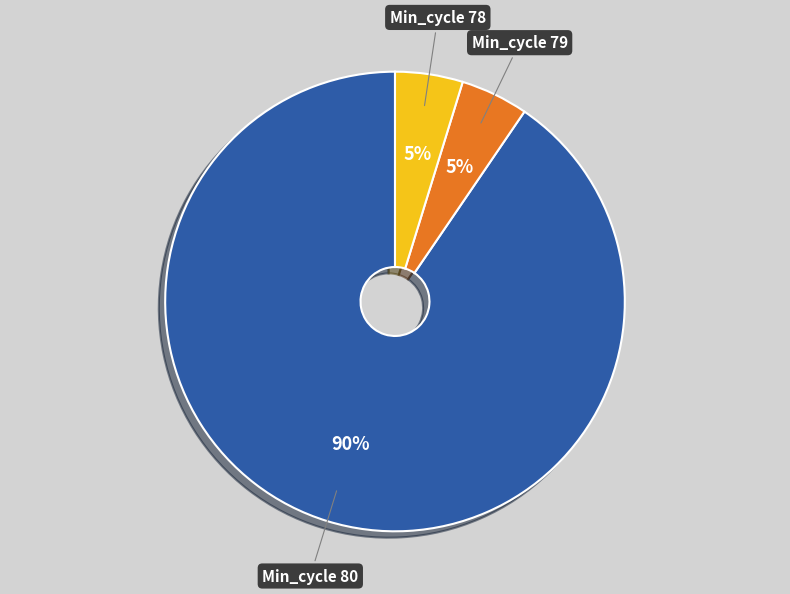

Which category has the biggest portion of the pie?

Min_cycle 80